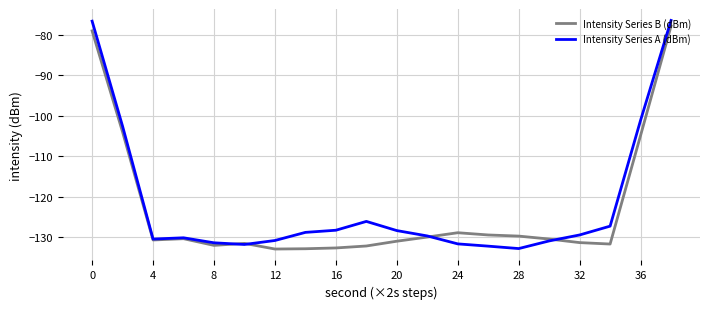

Count the number of categories in the chart.

20